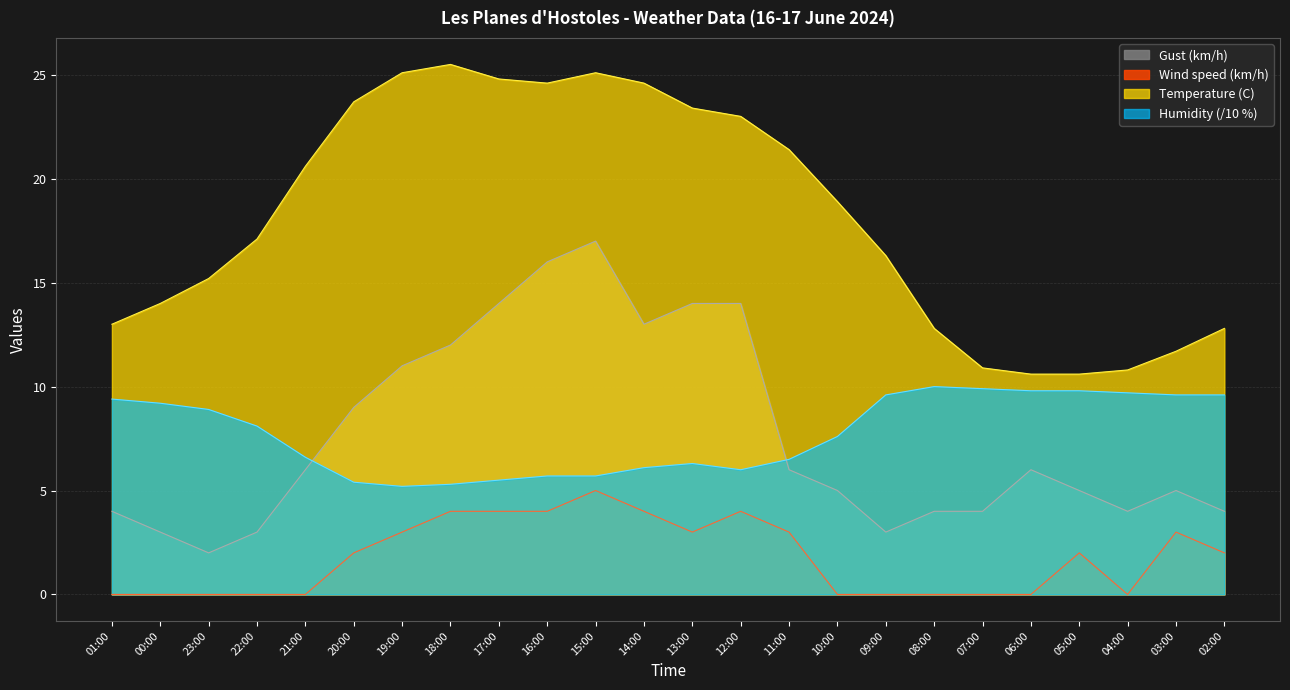

At which label does Humidity (%) first exceed 8?

01:00